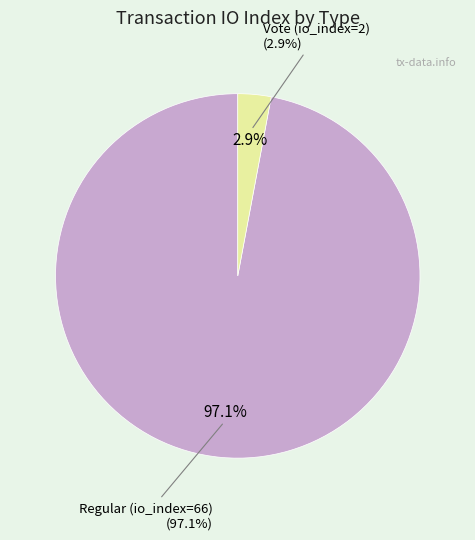

To the nearest percent, what is the difference between the Vote (io_index=2) and Regular (io_index=66) slice percentages?

94%